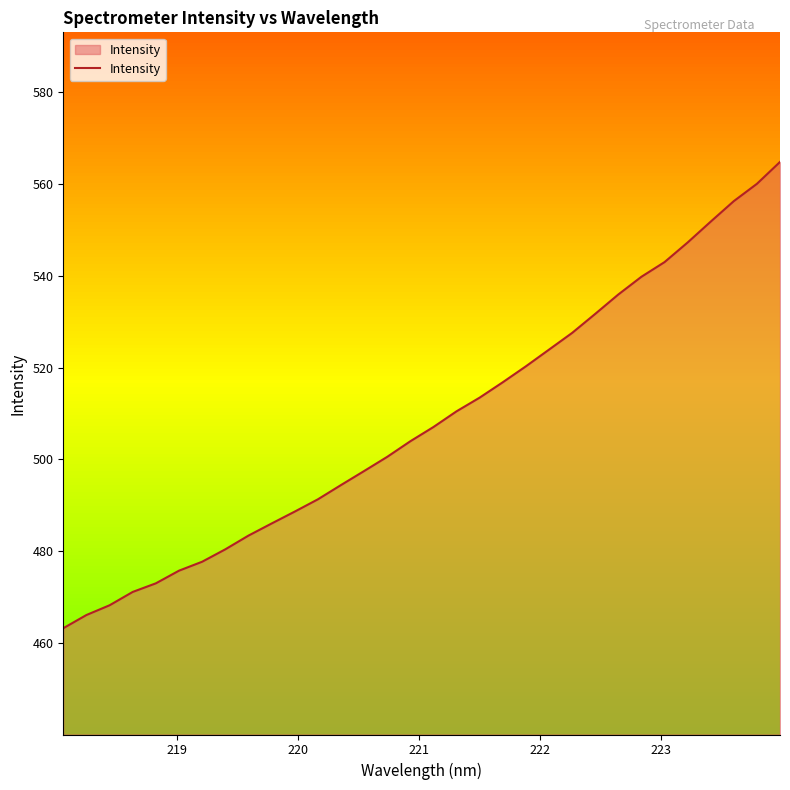

What is the difference between the maximum and minimum values?

101.6